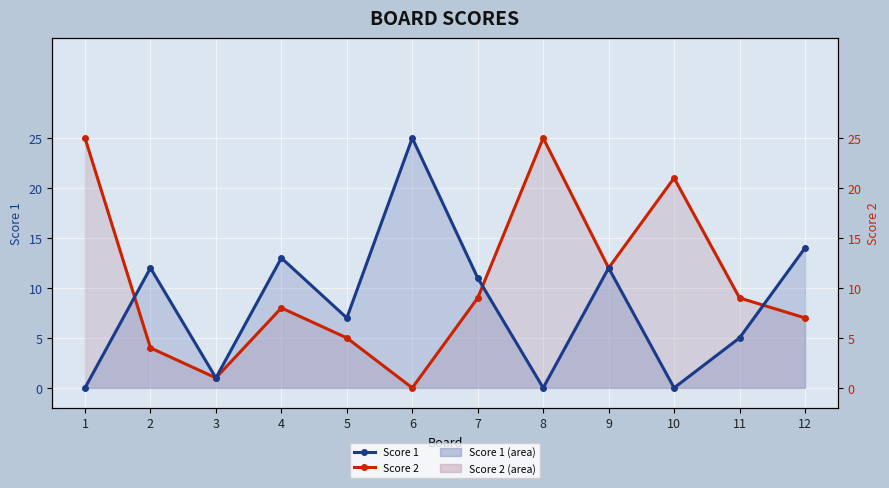

What is the sum of the Score 2 values at 4 and 7?

17